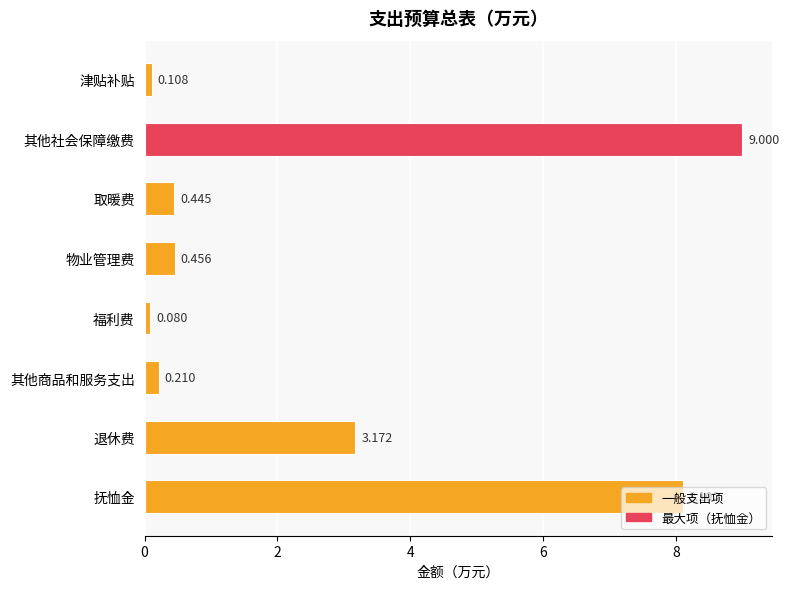

List the labels in order of value, smallest first.

福利费, 津贴补贴, 其他商品和服务支出, 取暖费, 物业管理费, 退休费, 抚恤金, 其他社会保障缴费